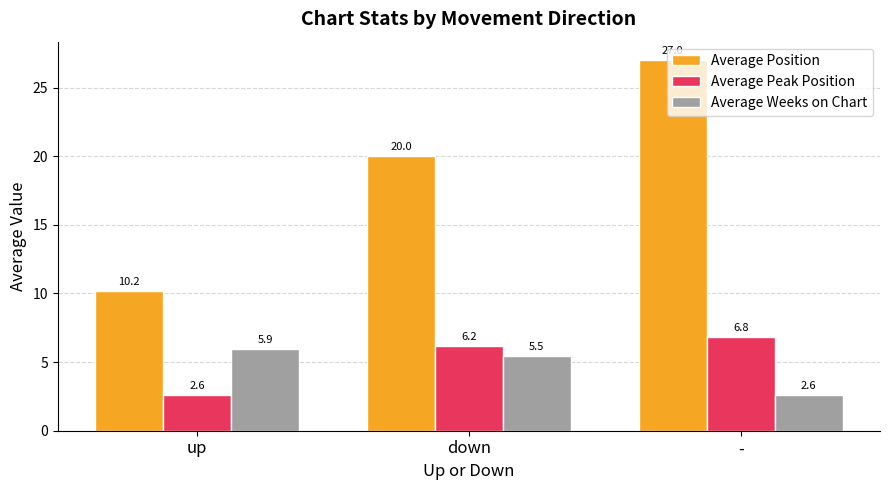

The Average Peak Position series shows 8.9 at down. True or false?

False